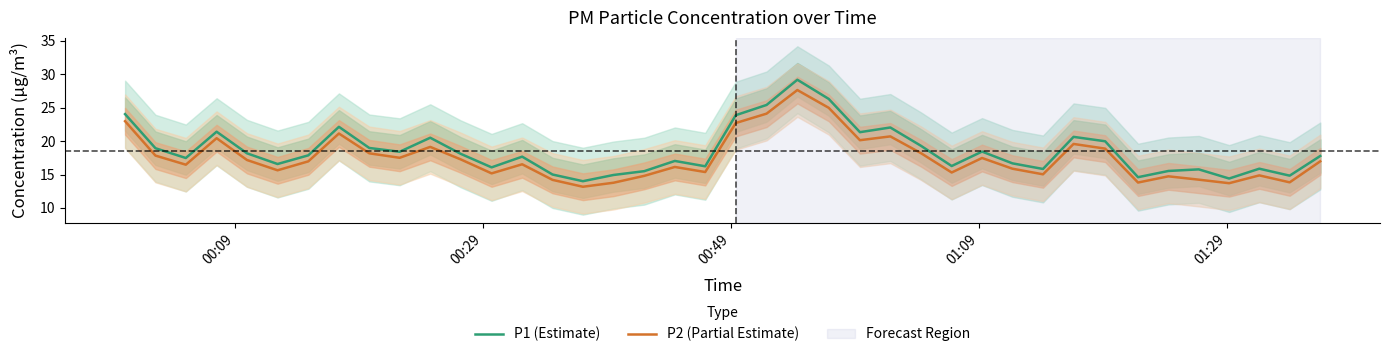

True or false: P2 (Partial Estimate) and P1 (Estimate) cross at least once.

False